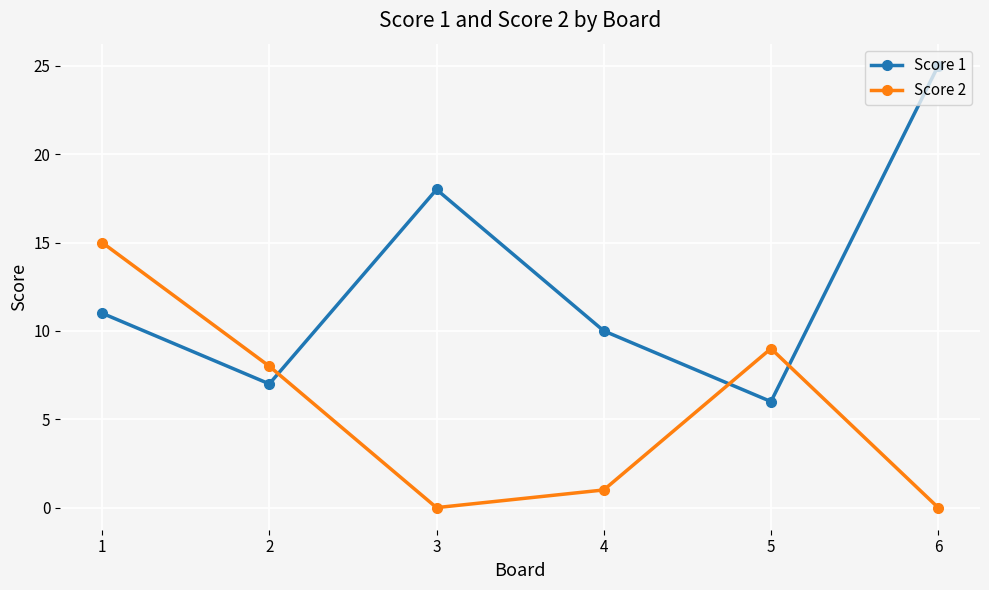

In Score 2, how many points are lower than both neighbors (excluding endpoints)?

1